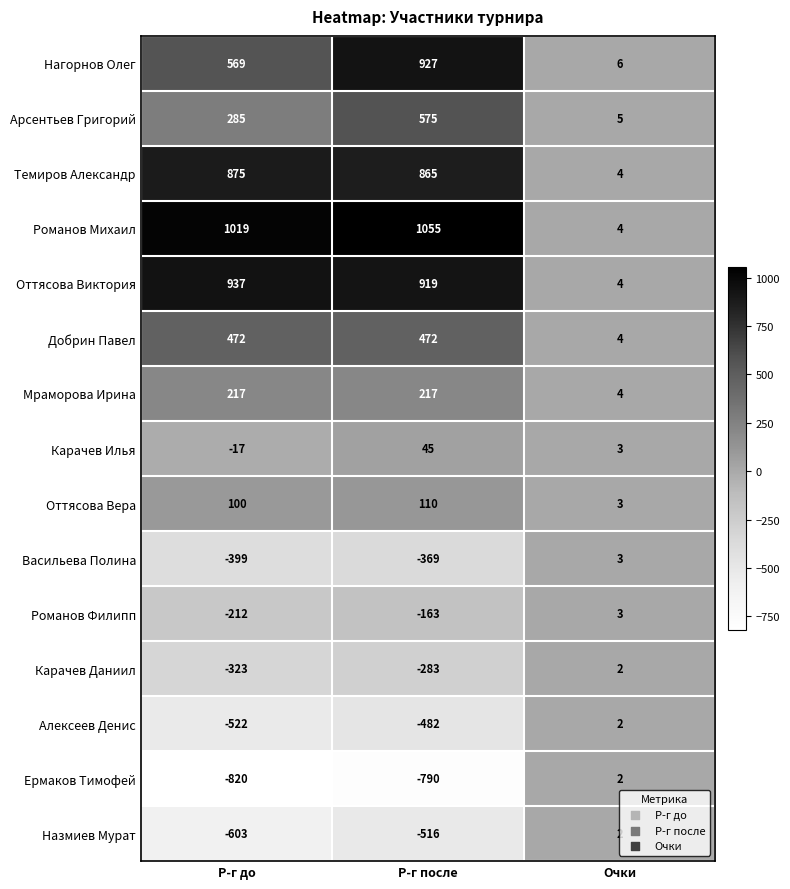

The value of Карачев Даниил at Р-г до is -323. True or false?

True